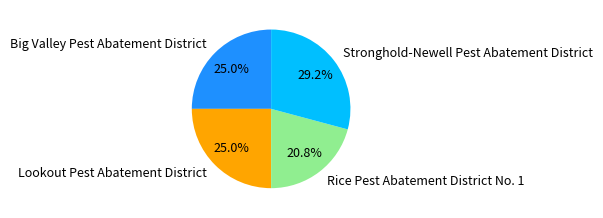

Approximately how many times larger is the value at Rice Pest Abatement District No. 1 compared to Lookout Pest Abatement District?

0.8